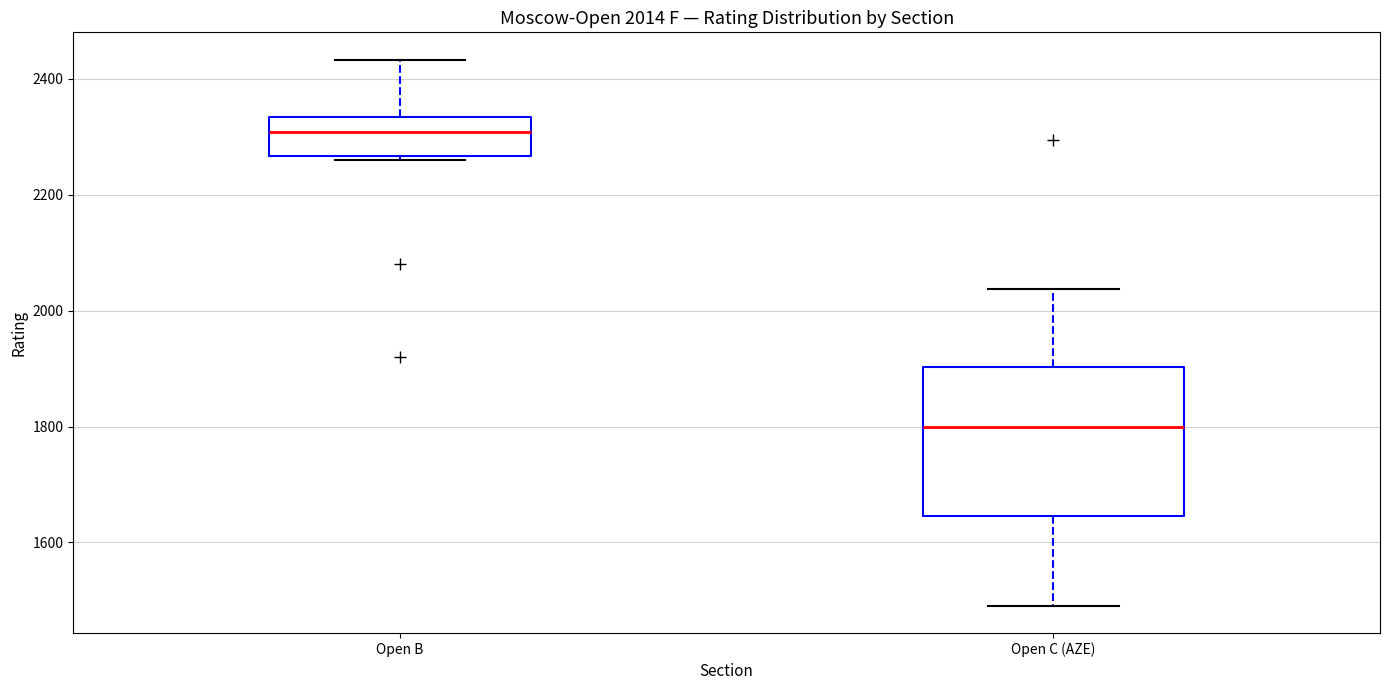

Which box's median line is the lowest?

Open C (AZE)